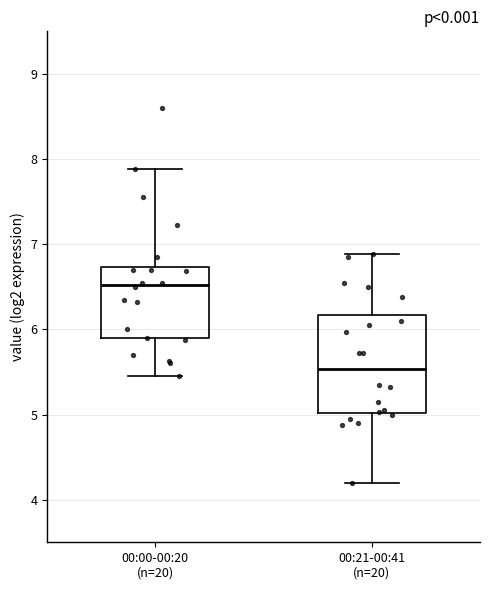

Which box's median line is the highest?

00:00-00:20 (n=20)